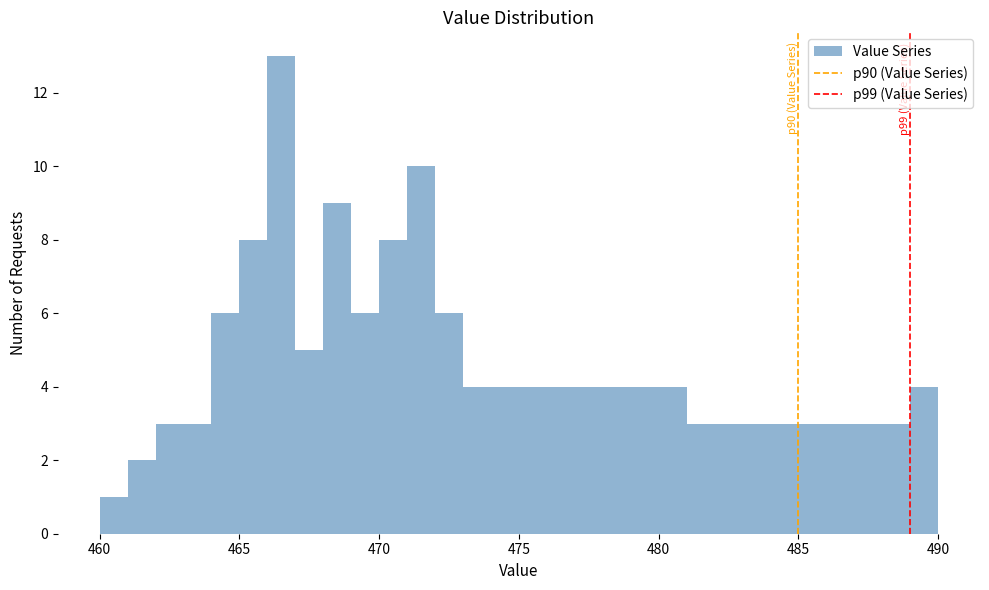

Around what value on the x-axis is the tallest bar? Give the approximate position of its centre, as read against the axis.

466.5